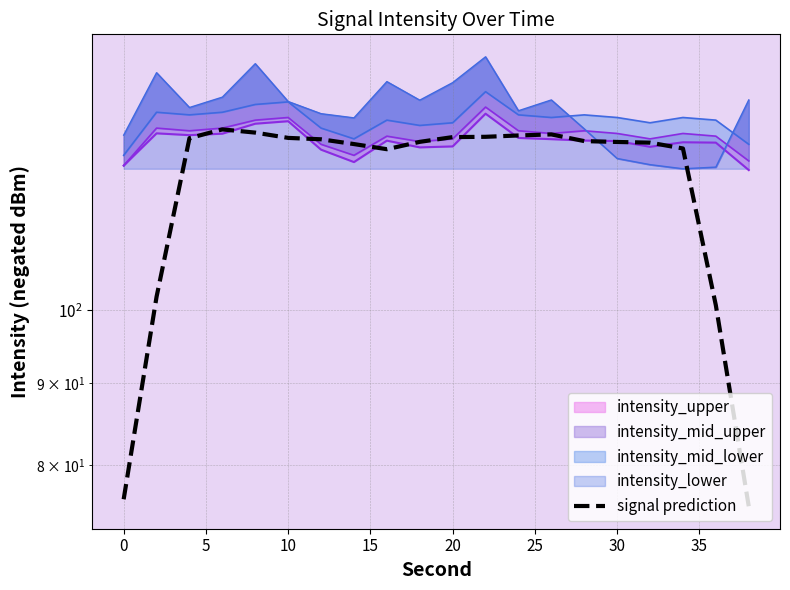

At which category does the chart reach its minimum across all series?

19